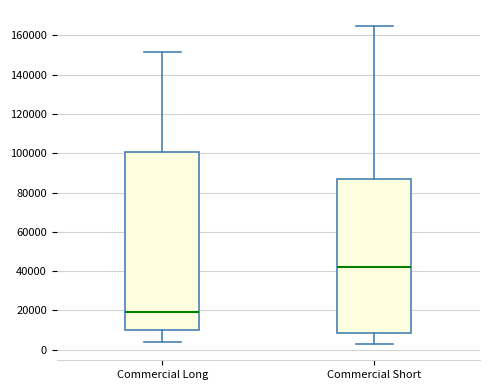

Reading left to right, read every box against the y-axis: the position of its median line, the range the box covers, and the ends of its whiskers. The values are not printed on the chart, so give them approximately, as read against the axis.

Commercial Long: median 20000, box 10000 to 100000, whiskers 4000 to 152000
Commercial Short: median 42000, box 8000 to 86000, whiskers 2000 to 164000